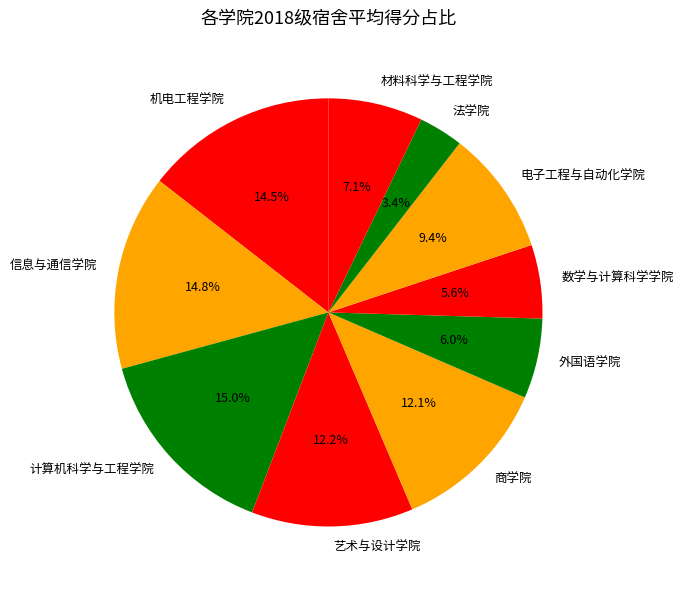

To the nearest percent, what is the difference between the 电子工程与自动化学院 and 材料科学与工程学院 slice percentages?

2%